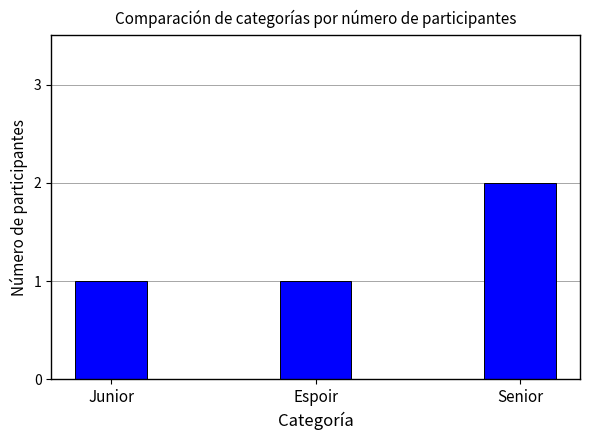

What is the label of the 1st bar from the left?

Junior